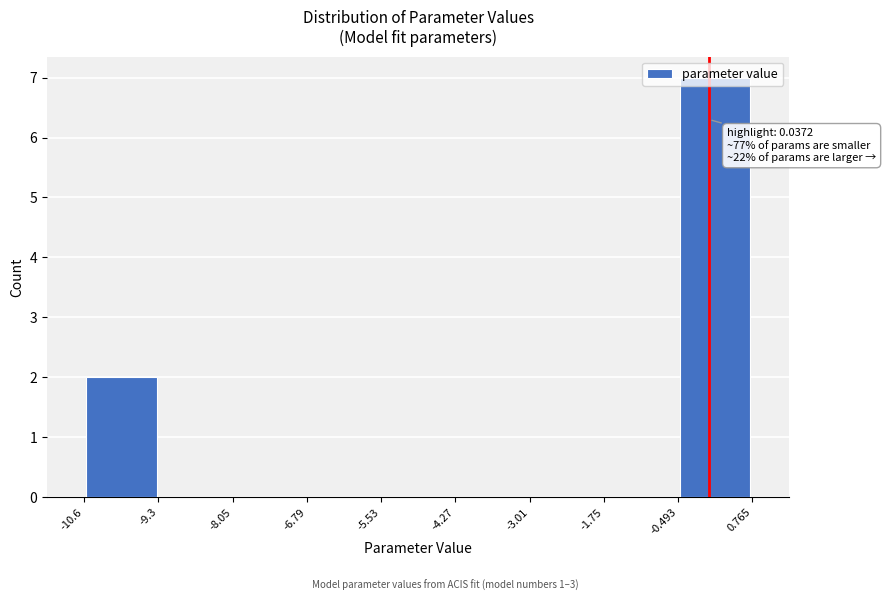

Which range on the x-axis has the tallest bar?

-0.493 to 0.765